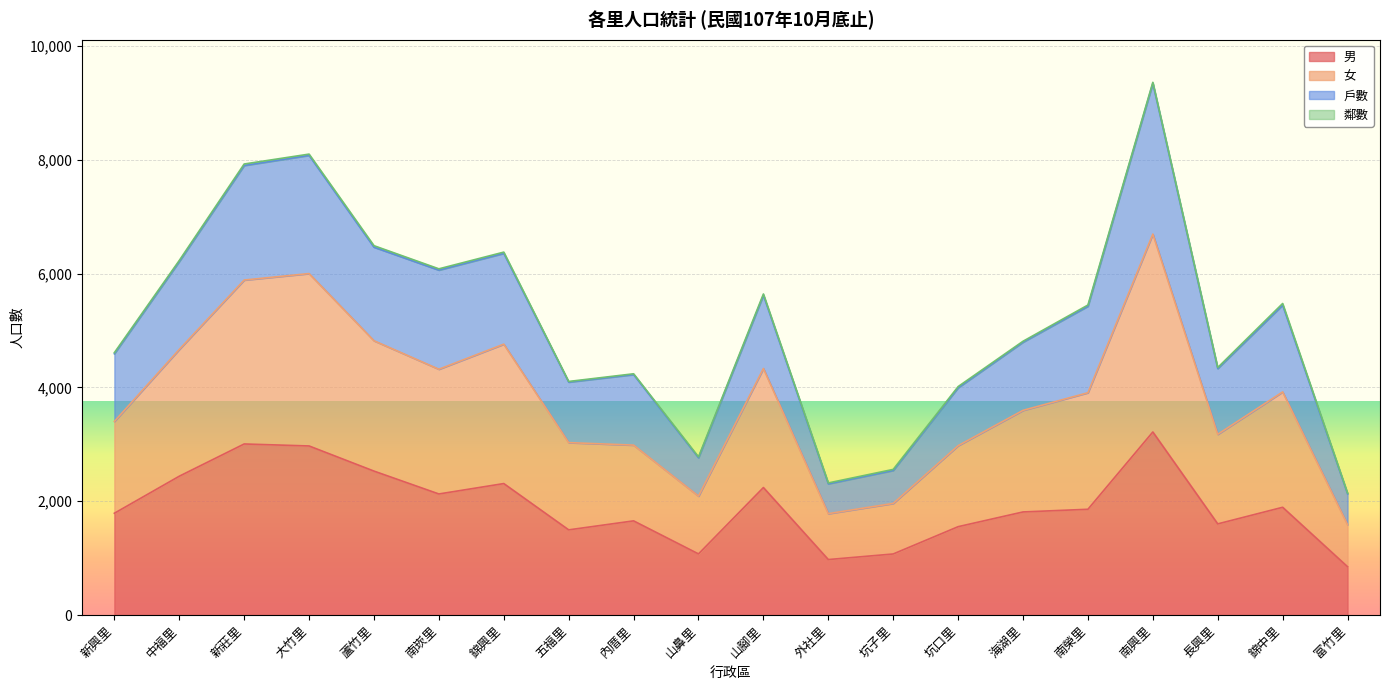

What is the highest value of the 男 series?

3218